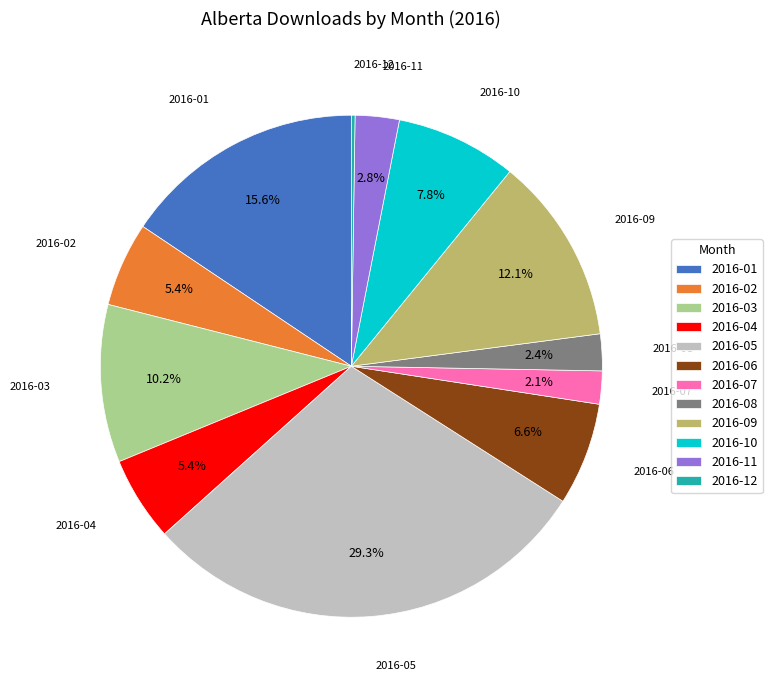

Which category has the biggest portion of the pie?

2016-05